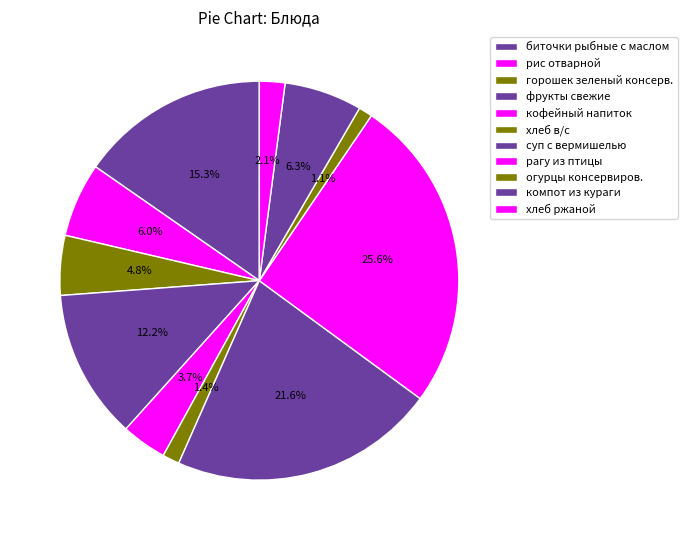

Is there a majority slice in this chart?

No